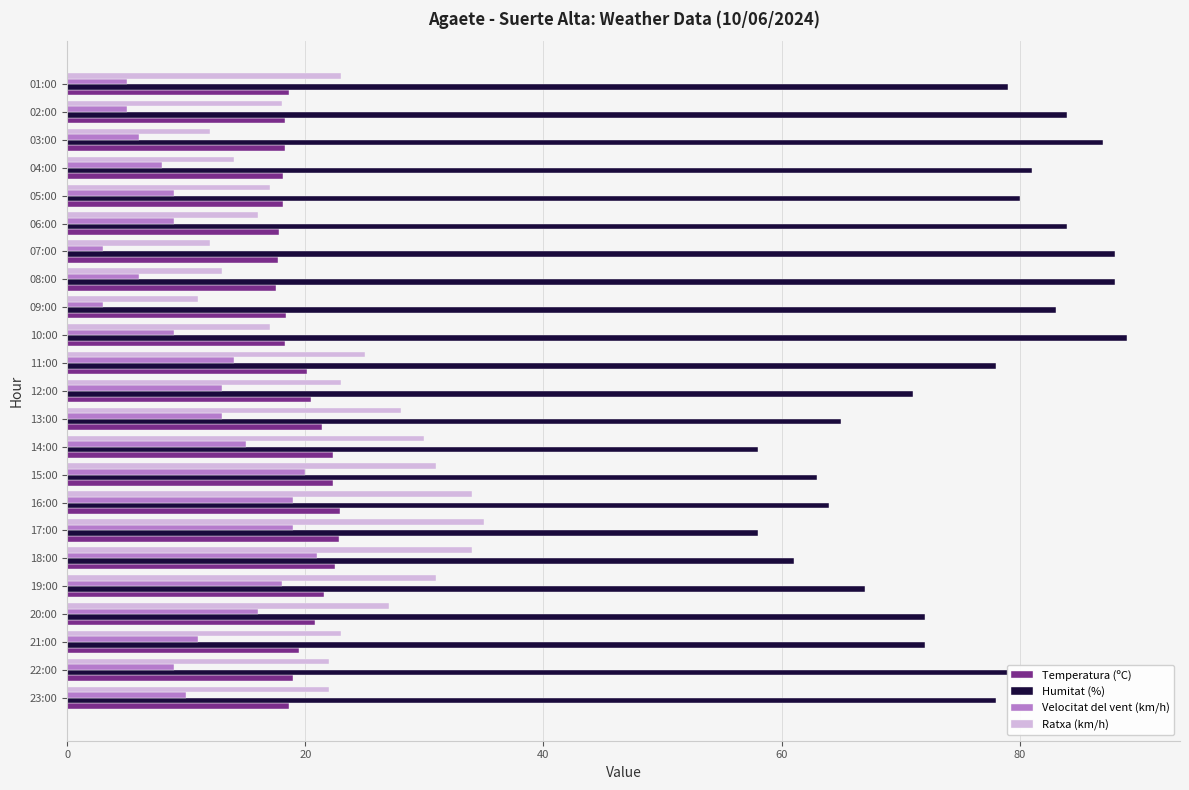

At how many categories does at least one series exceed 86?

4